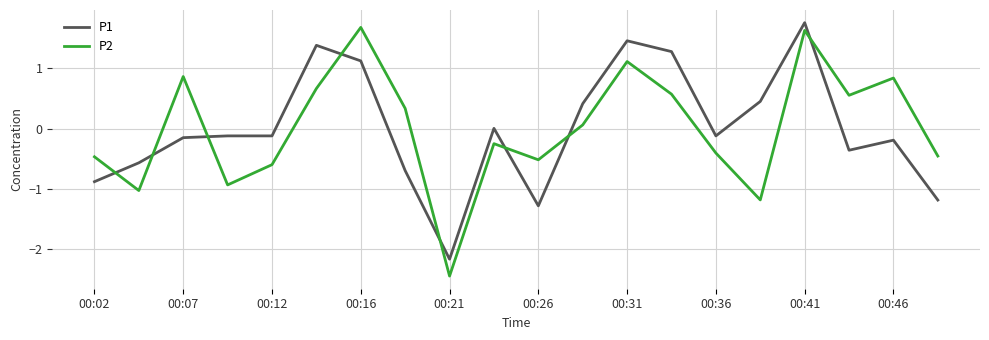

What is the maximum value for P2?

1.7